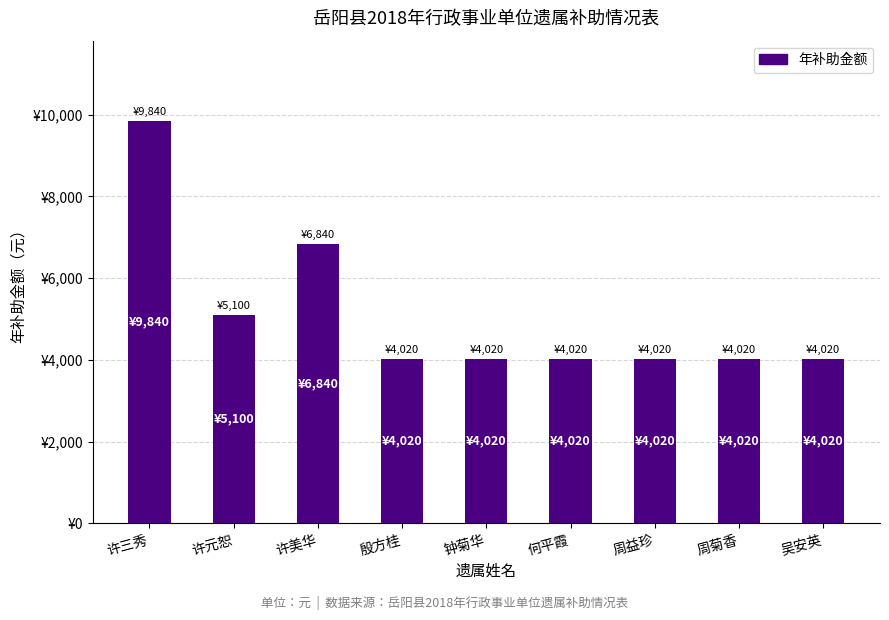

Where is the data nearest to the value 6930?

许美华